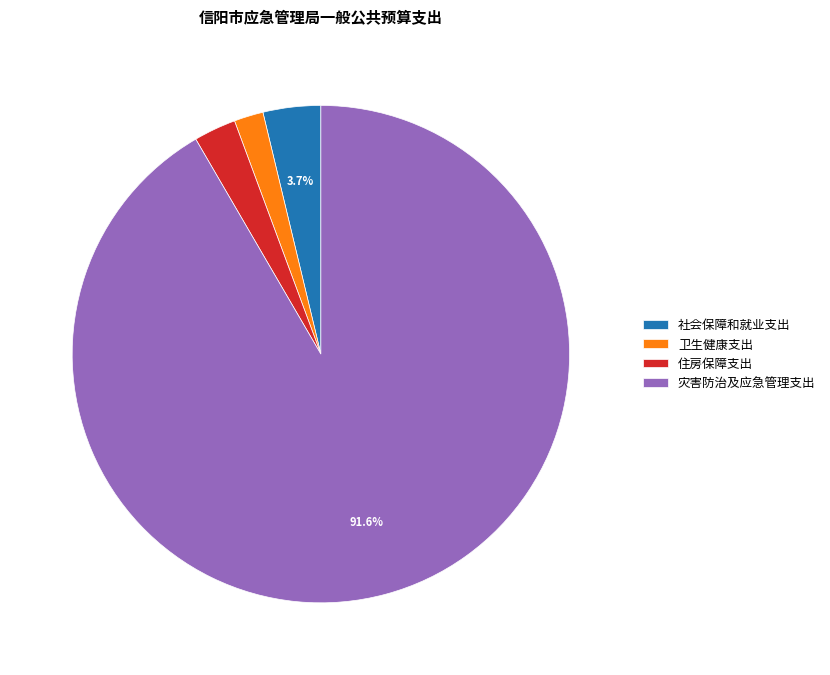

Count the number of slices in the pie.

4